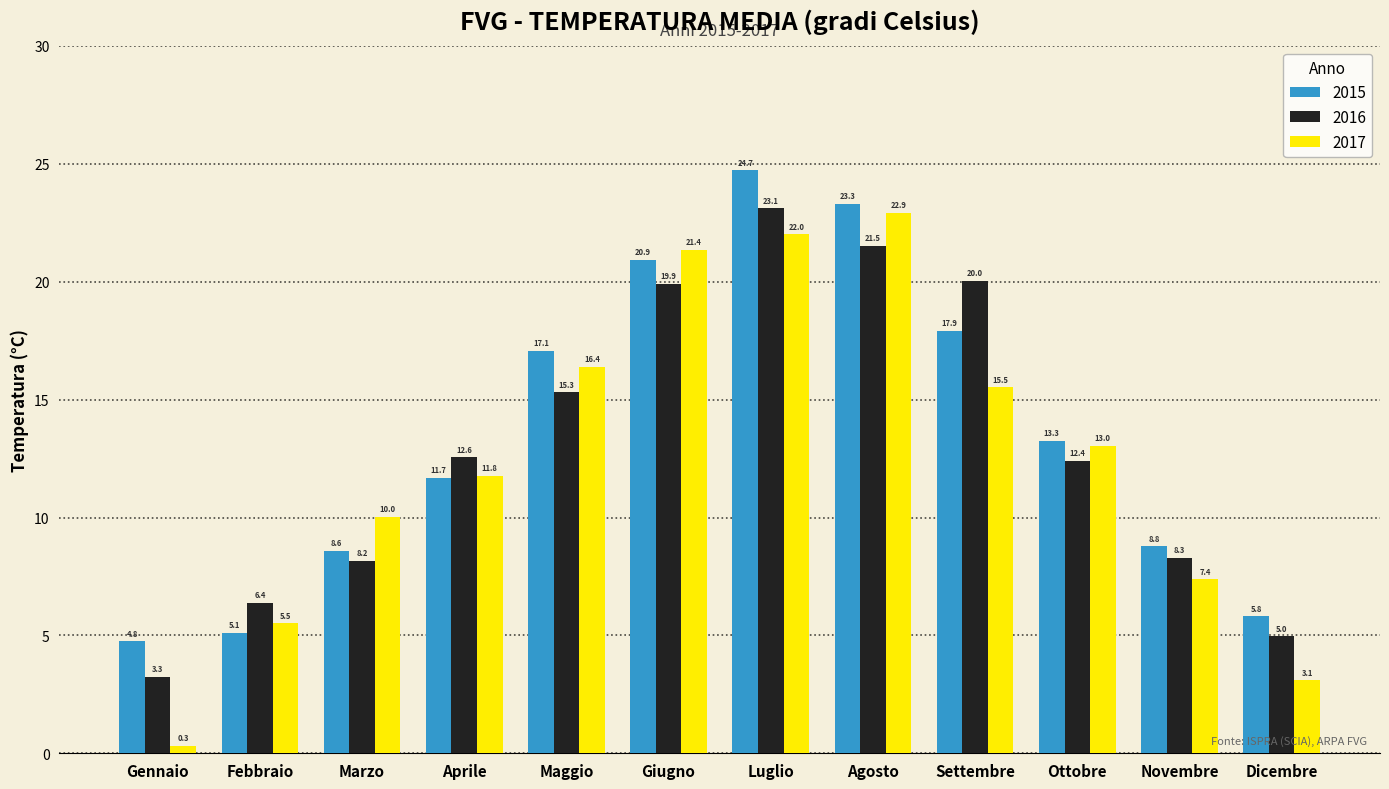

What is the value of the 2015 bar at the 1st from the left?

4.8